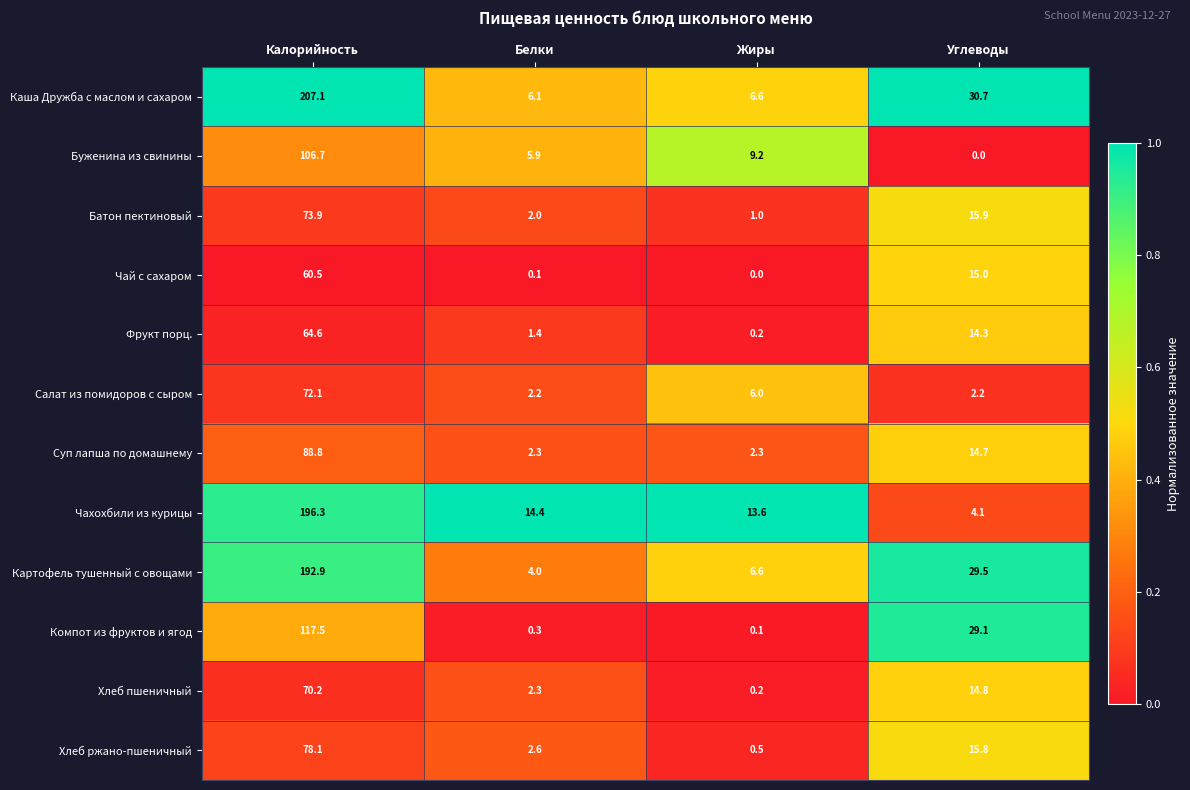

What is the difference between the maximum and minimum values in the Хлеб ржано-пшеничный series?

77.6